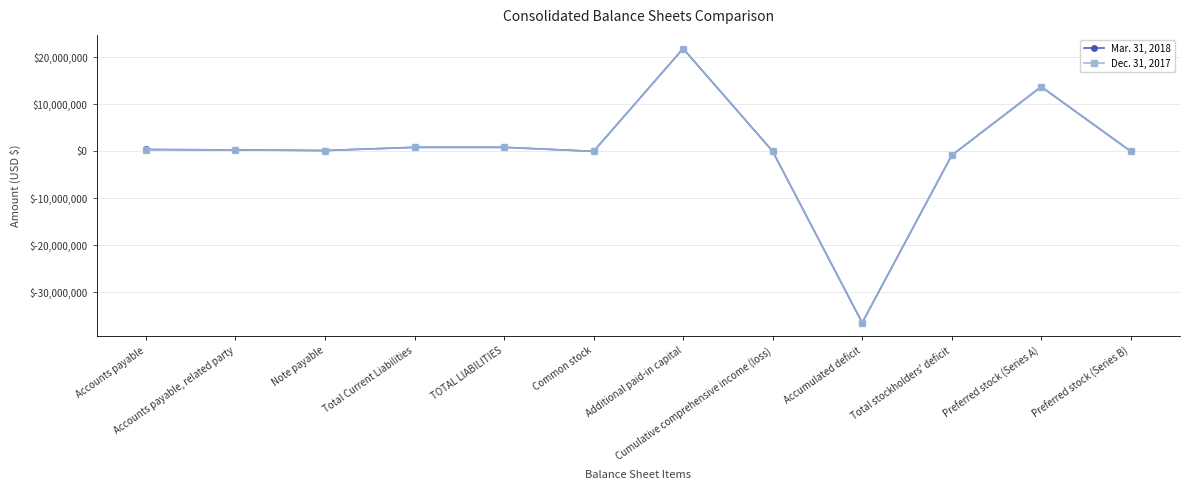

Count the number of categories in the chart.

12